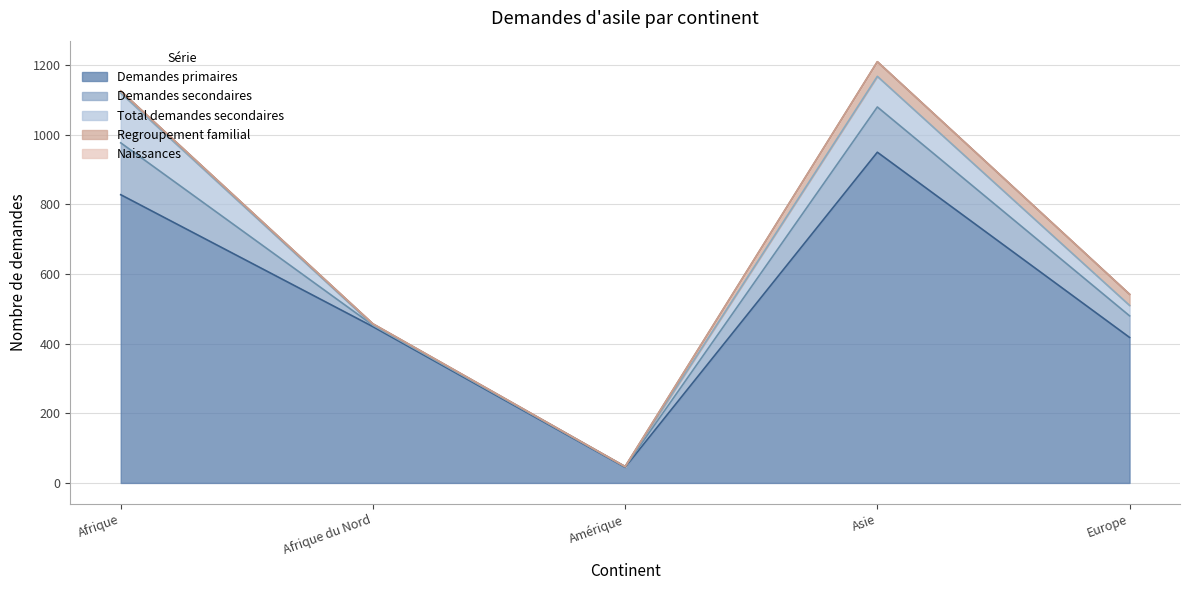

The value of Demandes primaires at Afrique is 457. True or false?

False